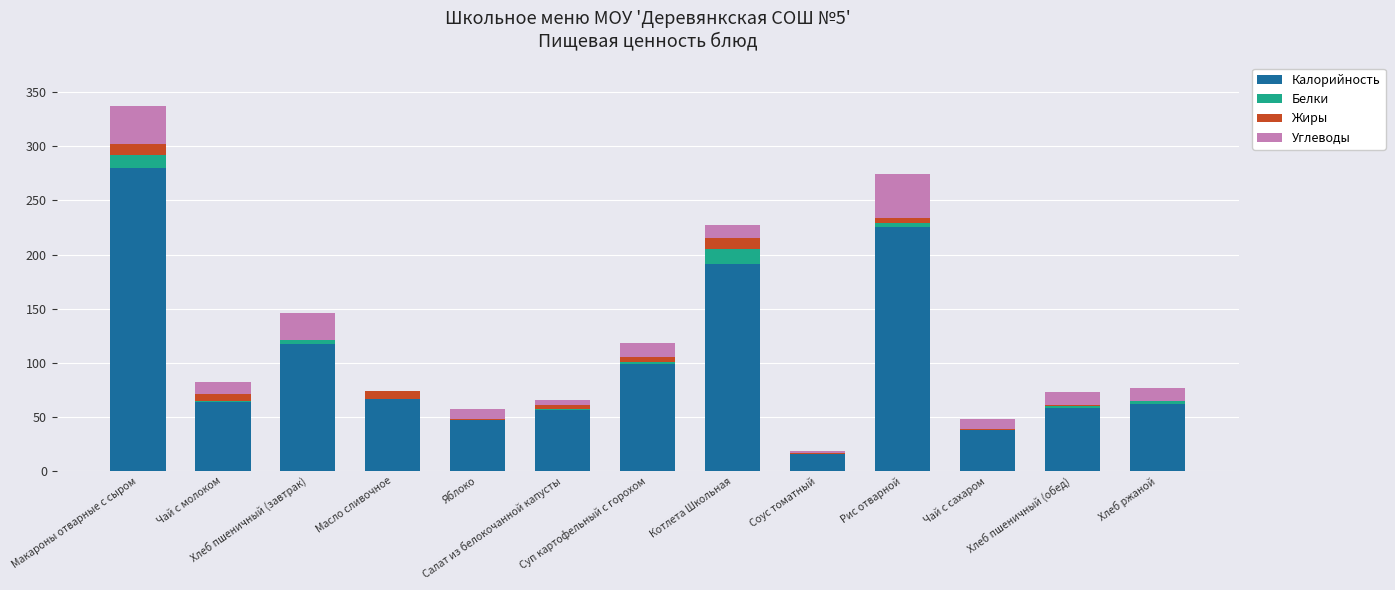

What is the maximum value for Калорийность?

280.0